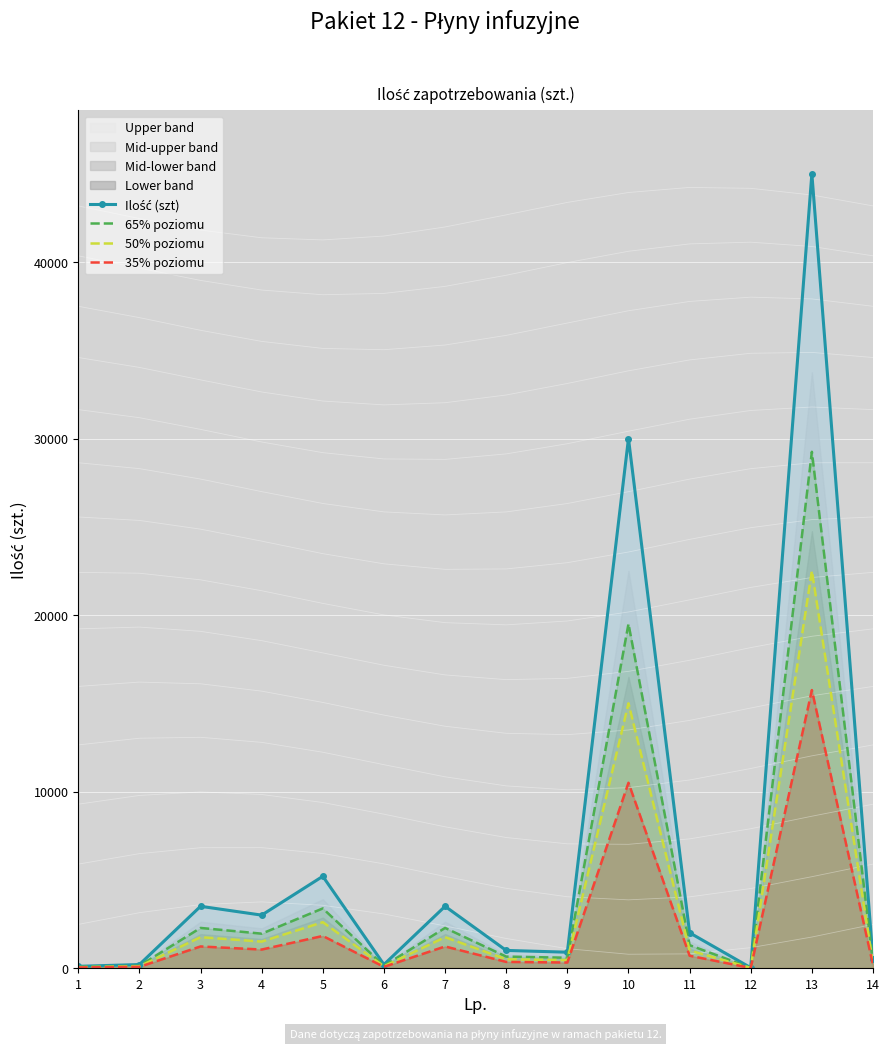

In 65% poziomu, how many points are higher than both neighbors (excluding endpoints)?

5